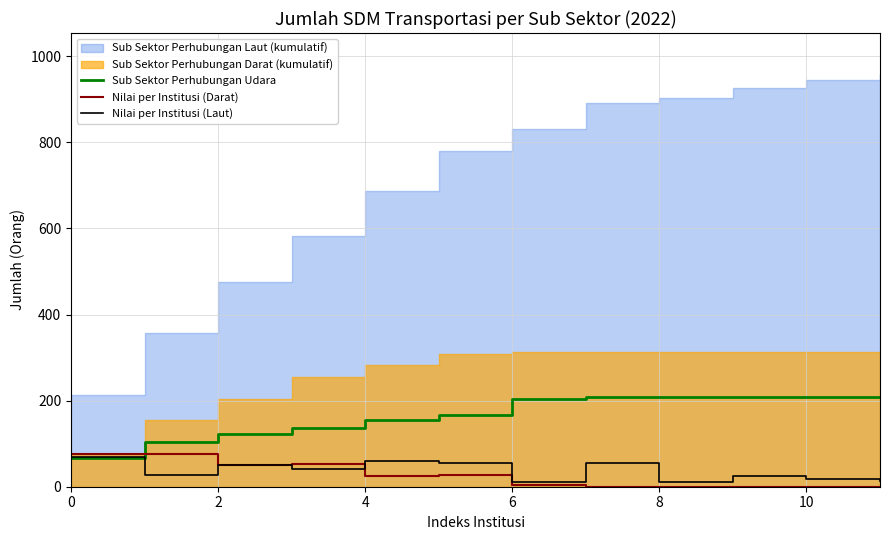

The Nilai per Institusi (Laut) series shows 70 at 0. True or false?

True